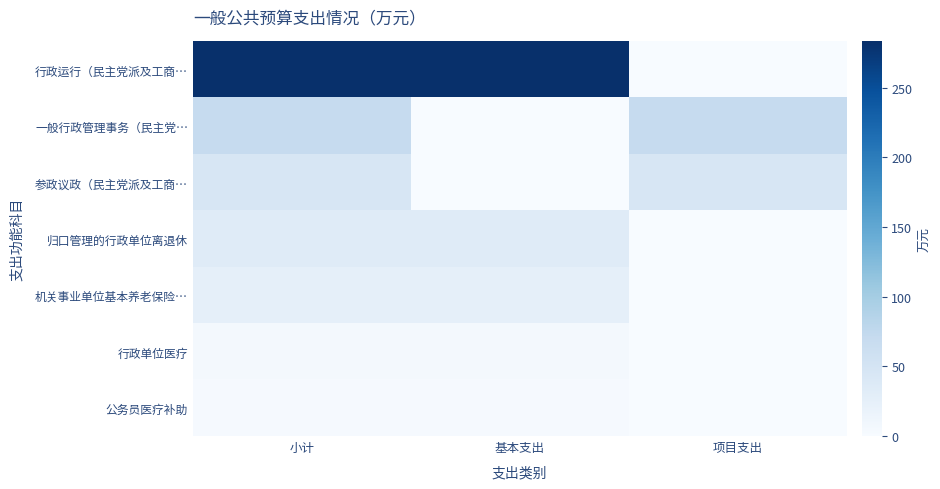

What is the spread (max minus min) of values at 小计?

280.1